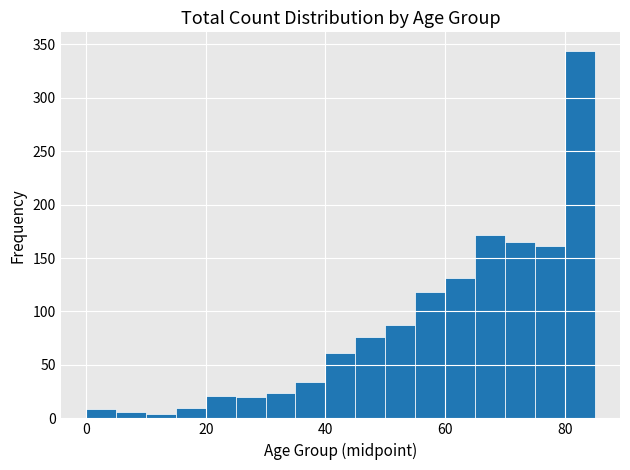

Around what value on the x-axis is the tallest bar? Give the approximate position of its centre, as read against the axis.

82